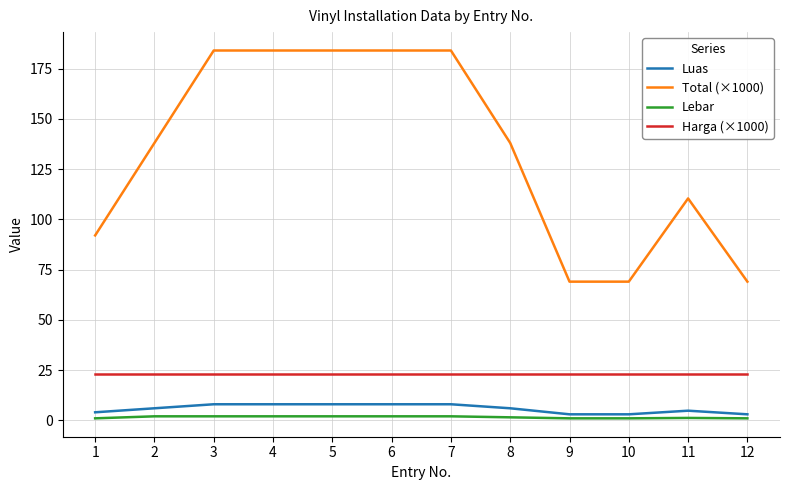

Between 7 and 12, which series saw the biggest shift?

Total (×1000)